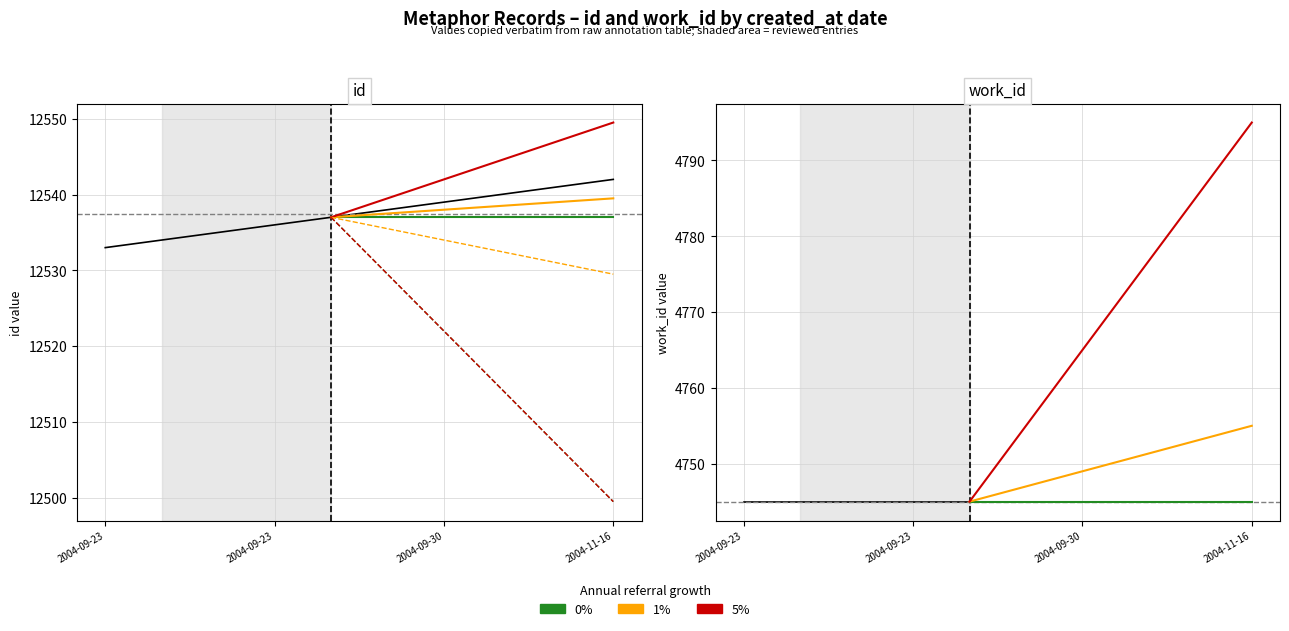

The chart shows a value of 6741 at 2004-11-16. True or false?

False